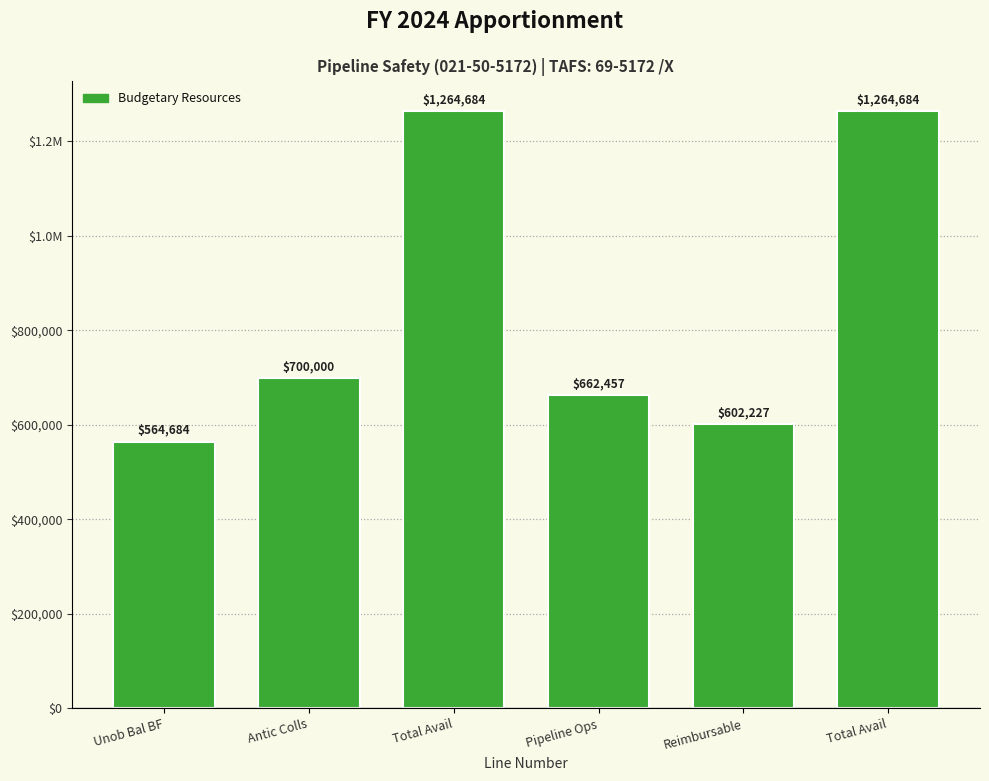

Are the bars horizontal?

No